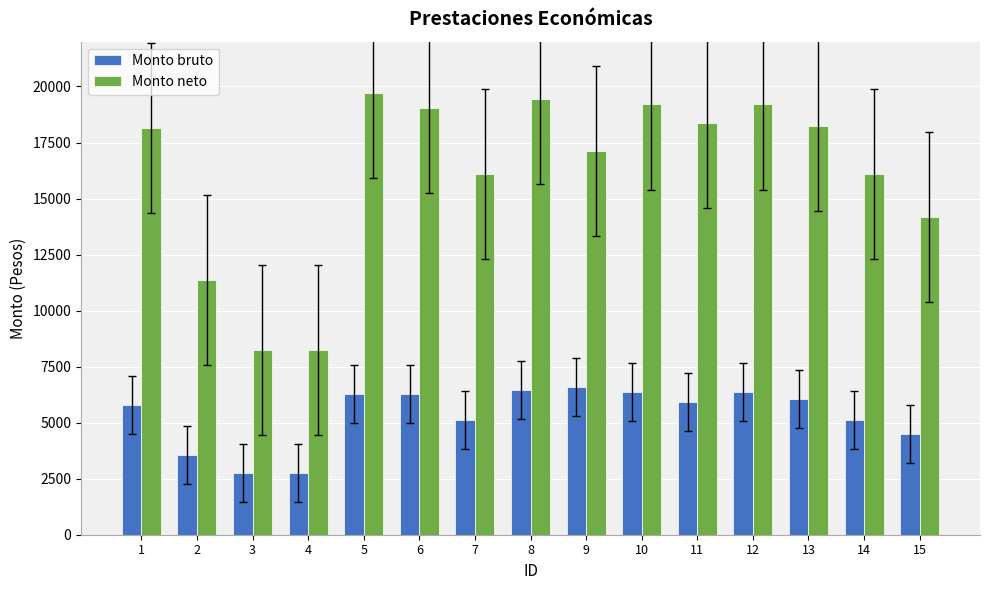

What is the difference between the maximum and minimum values in the Monto neto series?

11479.4